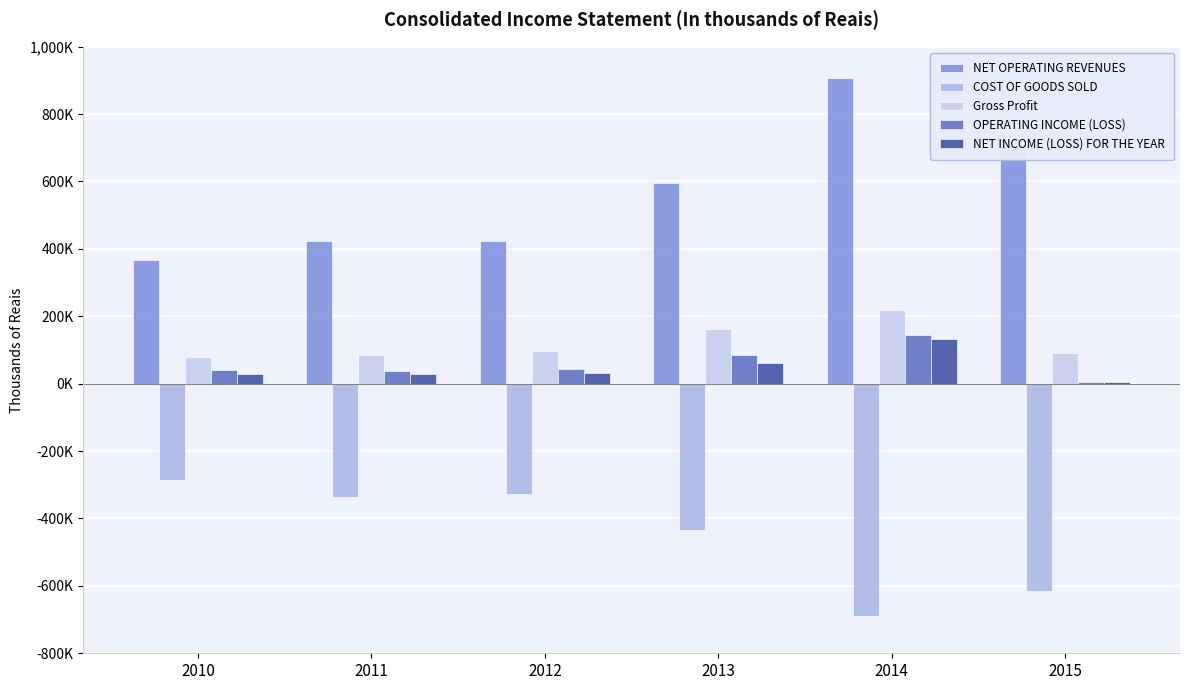

Reading left to right, transcribe all the data shown in this chart.

NET OPERATING REVENUES: 366330	422126	424441	594762	905841	705979
COST OF GOODS SOLD: -285808	-336416	-328402	-432847	-687921	-615182
Gross Profit: 80522	85710	96039	161915	217920	90797
OPERATING INCOME (LOSS): 41210	39063	42130	84119	143439	3706
NET INCOME (LOSS) FOR THE YEAR: 27636	28254	31281	62098	132684	6237